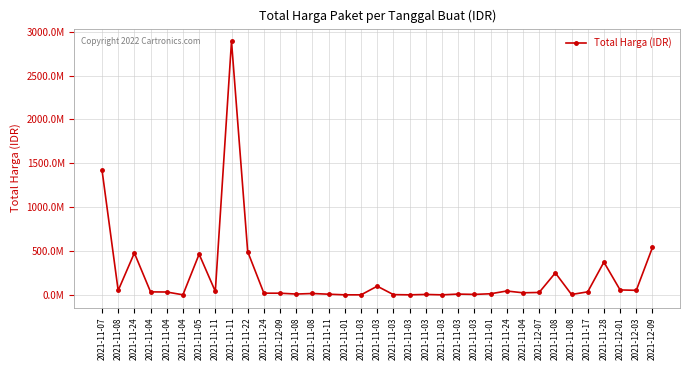

List the labels in order of value, largest first.

2021-11-11, 2021-11-07, 2021-12-09, 2021-11-22, 2021-11-24, 2021-11-05, 2021-11-28, 2021-11-08, 2021-11-03, 2021-12-01, 2021-12-03, 2021-11-08, 2021-11-24, 2021-11-11, 2021-11-17, 2021-11-04, 2021-11-04, 2021-12-07, 2021-11-04, 2021-11-24, 2021-12-09, 2021-11-08, 2021-11-01, 2021-11-08, 2021-11-03, 2021-11-11, 2021-11-03, 2021-11-03, 2021-11-08, 2021-11-03, 2021-11-04, 2021-11-01, 2021-11-03, 2021-11-03, 2021-11-03